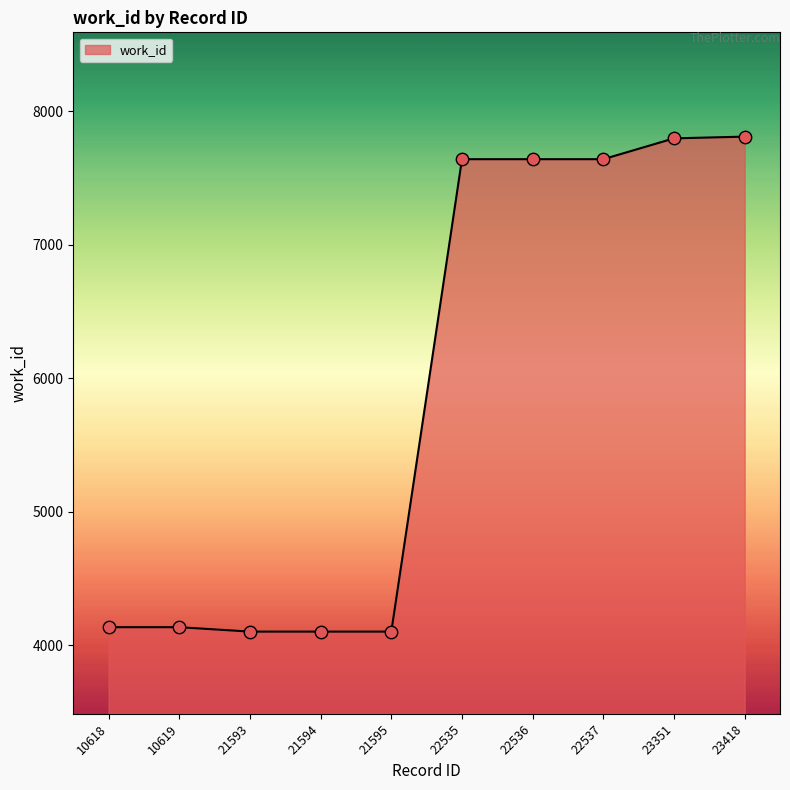

What is the ratio of the value at 10618 to the value at 21595?

1.0